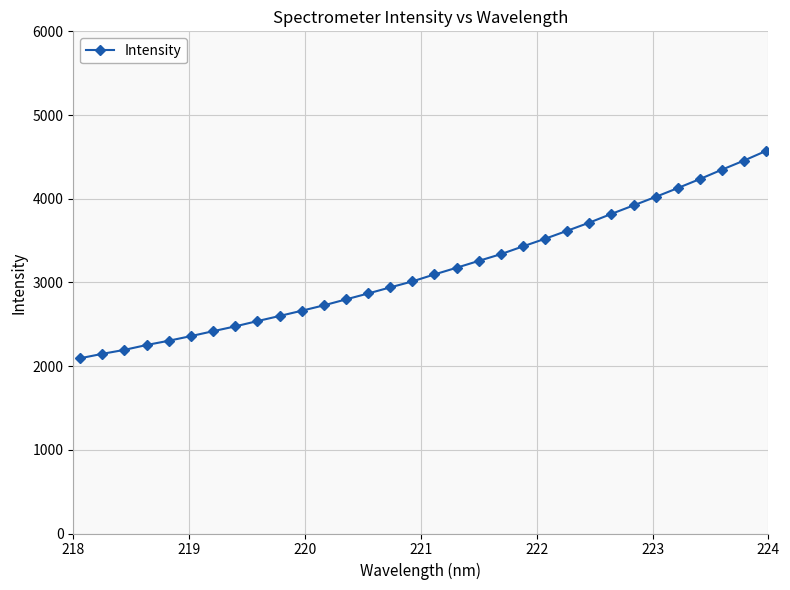

What is the greatest value displayed?

4572.0